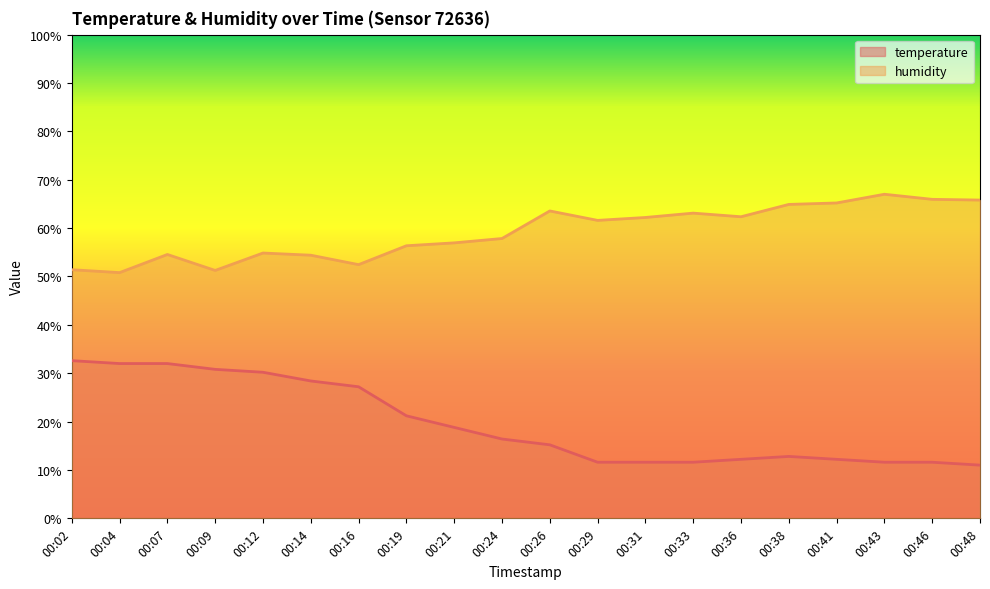

True or false: temperature has more than 1 interior local peaks.

False